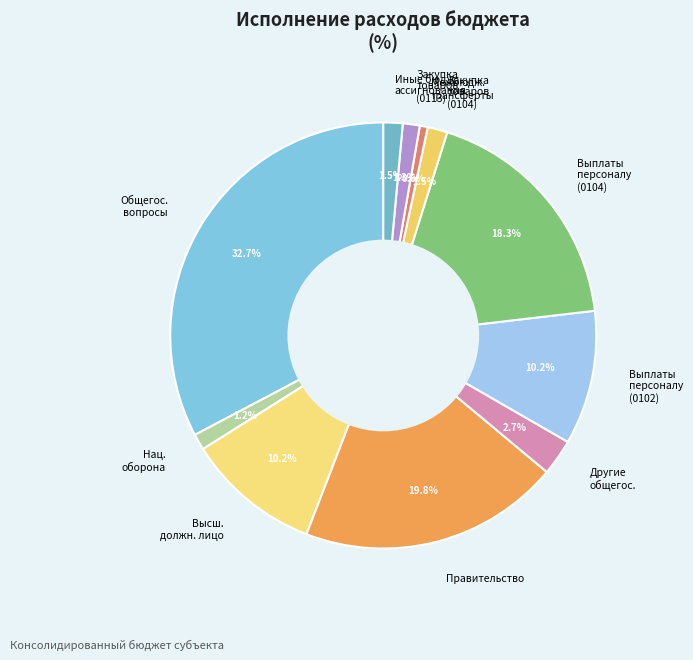

To the nearest percent, what is the average slice percentage?

9%